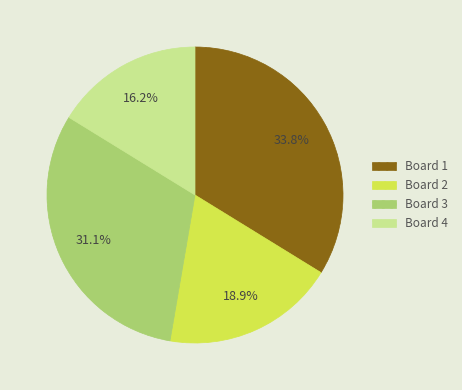

What is the ratio of the value at Board 4 to the value at Board 2?

0.9